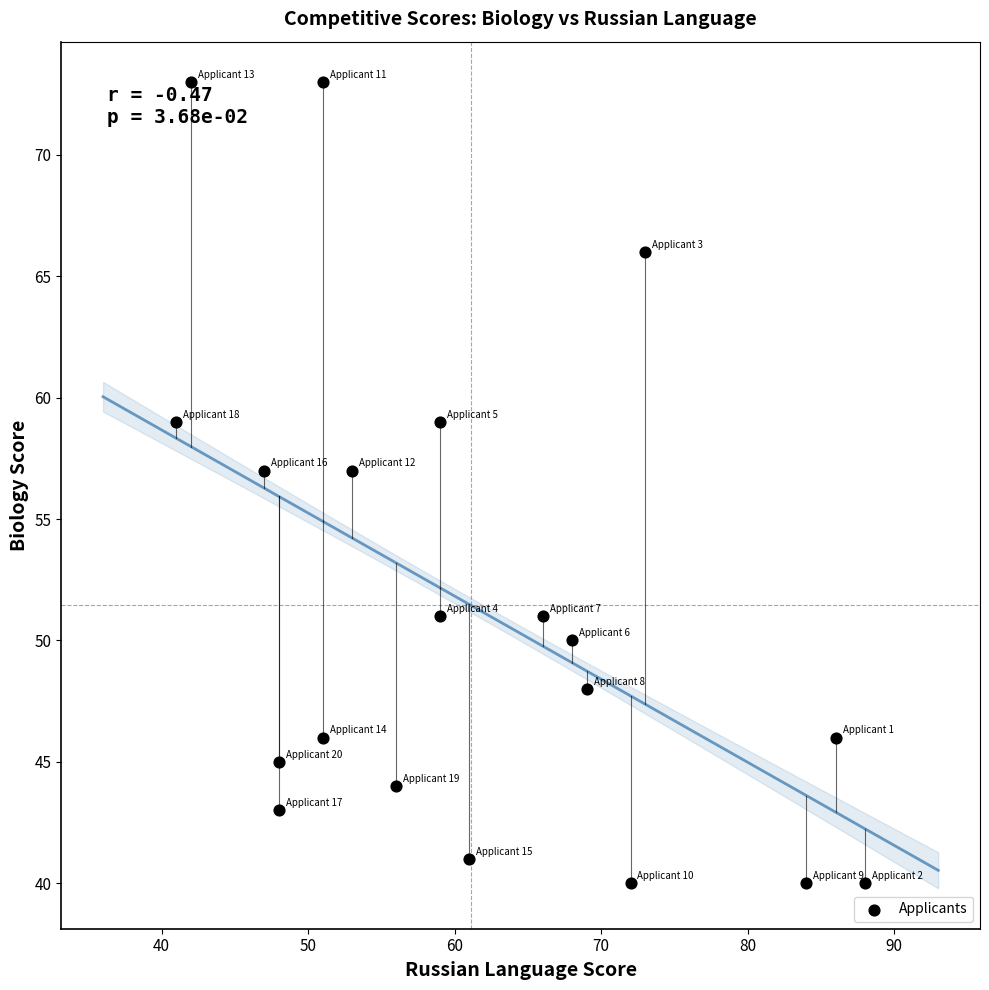

What is the range of Y values (max minus min)?

33